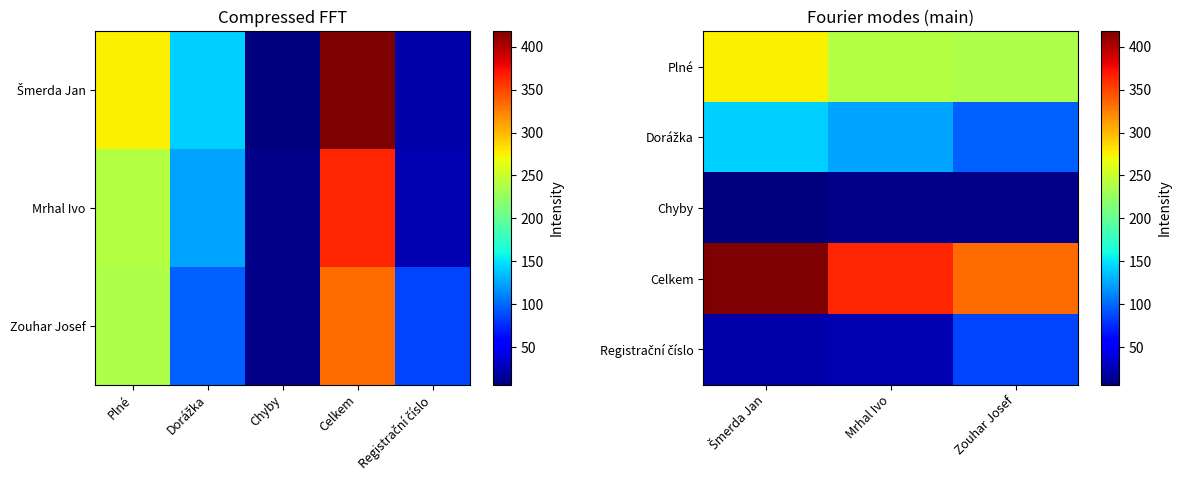

How many data points in Dorážka are above 124?

1